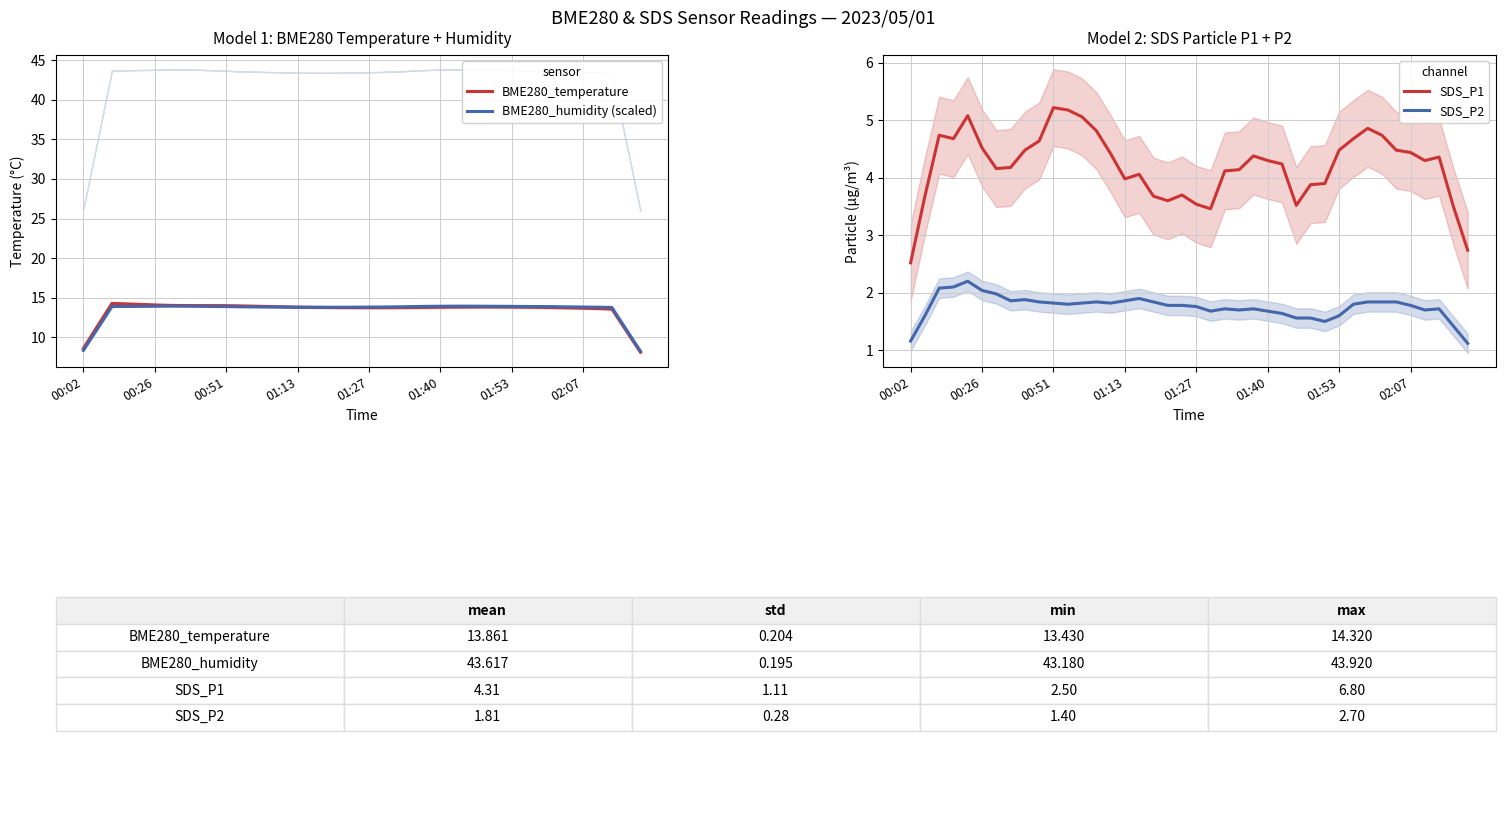

Which has a higher value, 31 or 8?

8